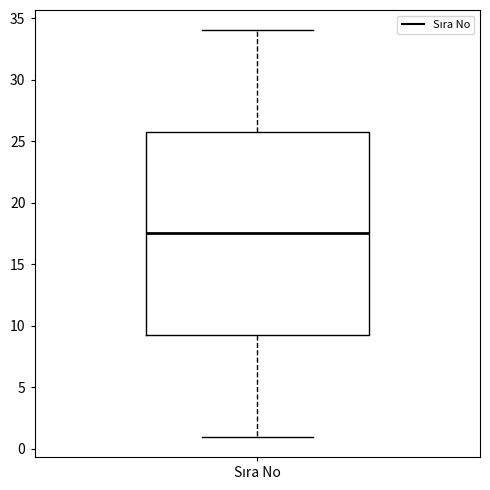

Read this box plot against the y-axis: the position of the median line, the range covered by the box, and the ends of both whiskers. The values are not printed on the chart, so give them approximately, as read against the axis.

median 17.5, box 9.5 to 26.0, whiskers 1.0 to 34.0